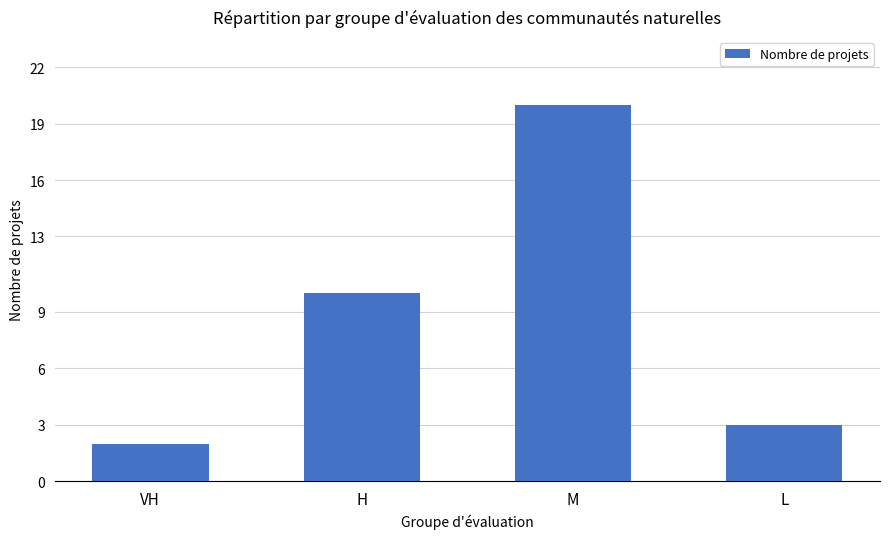

How many bars are there in total?

4